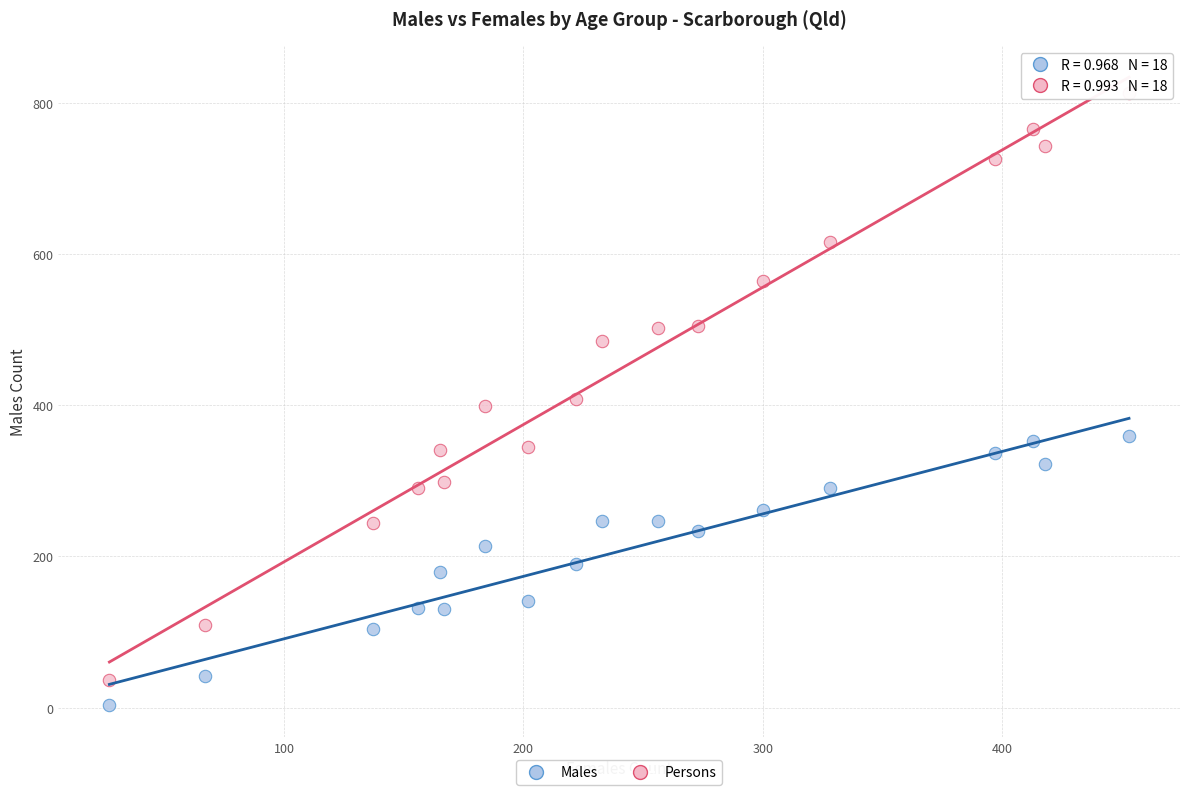

What is the X range (max minus min) for the scatter plot?

426